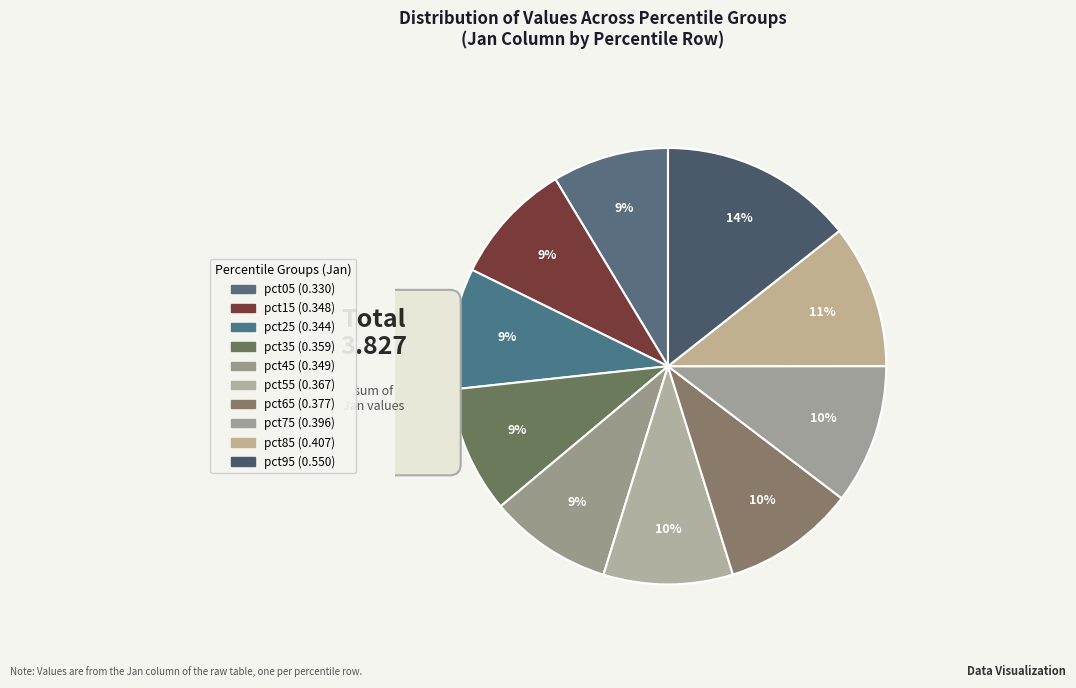

How many segments does this pie chart have?

10